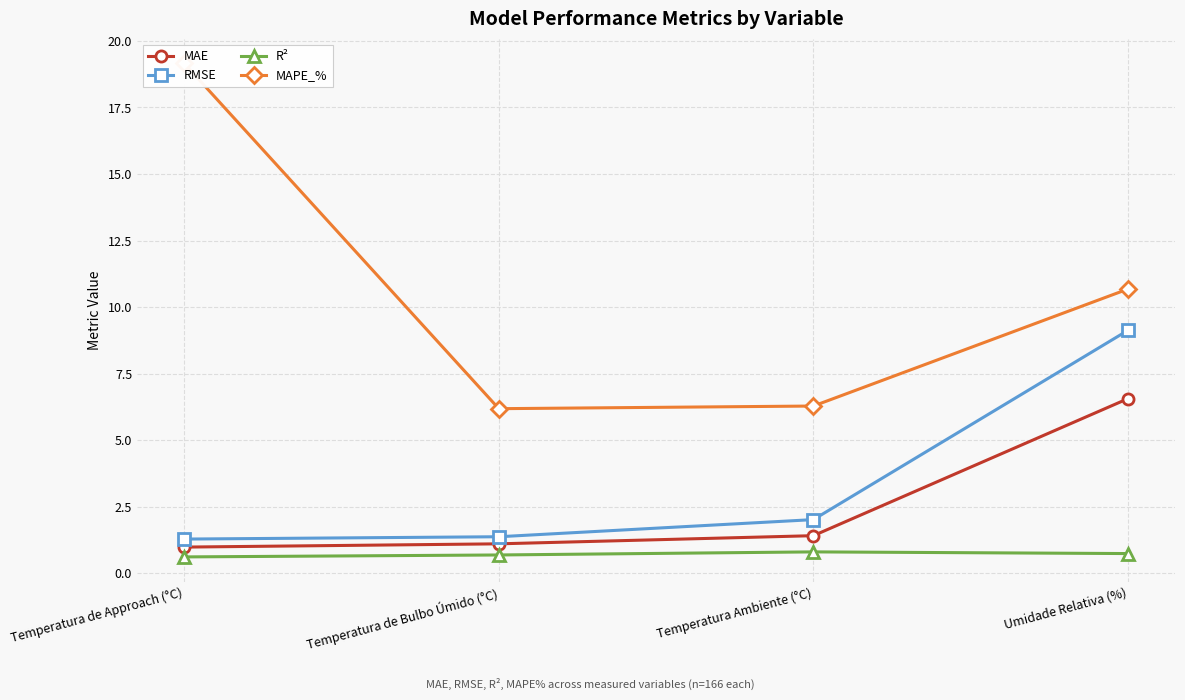

How many lines are shown in the chart?

4